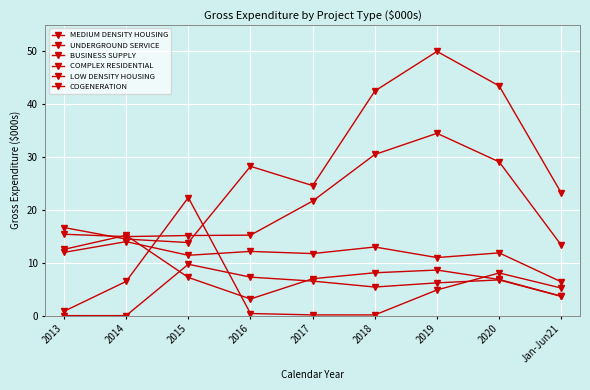

Does the chart have visible grid lines?

Yes